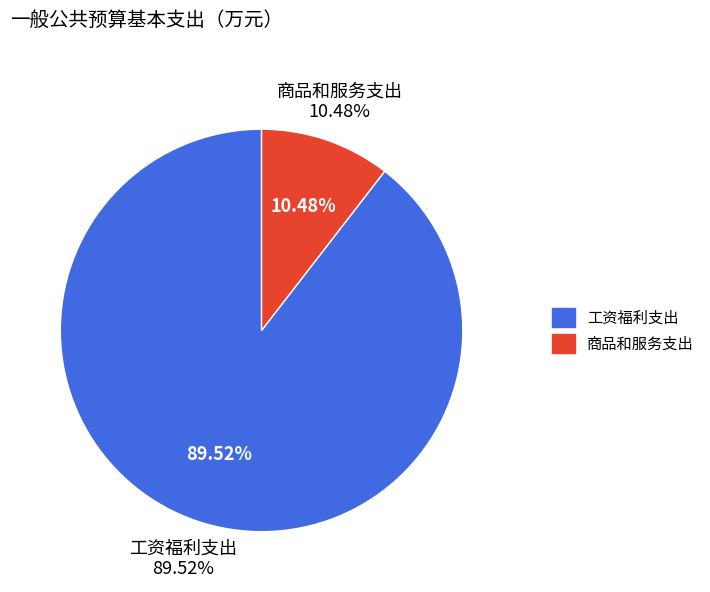

Rank the categories by value from highest to lowest.

工资福利支出, 商品和服务支出